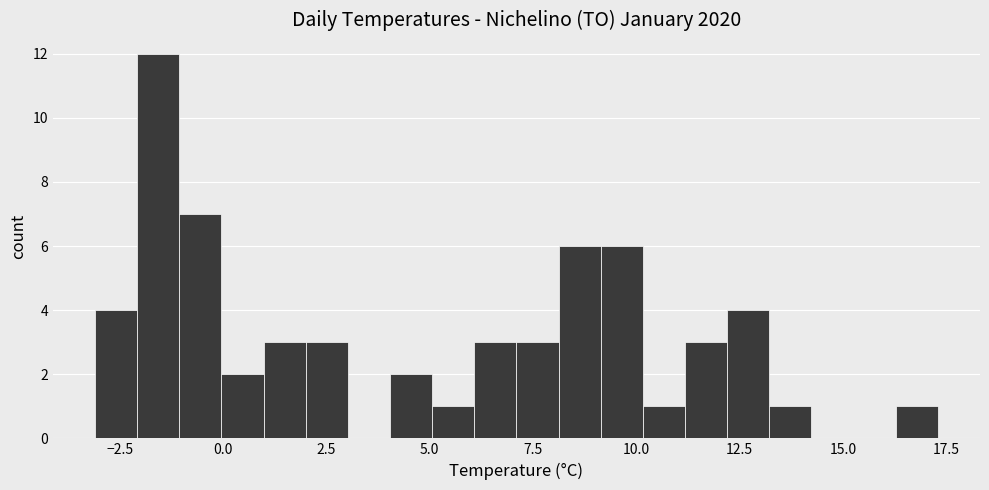

Around what value on the x-axis is the tallest bar? Give the approximate position of its centre, as read against the axis.

-1.5